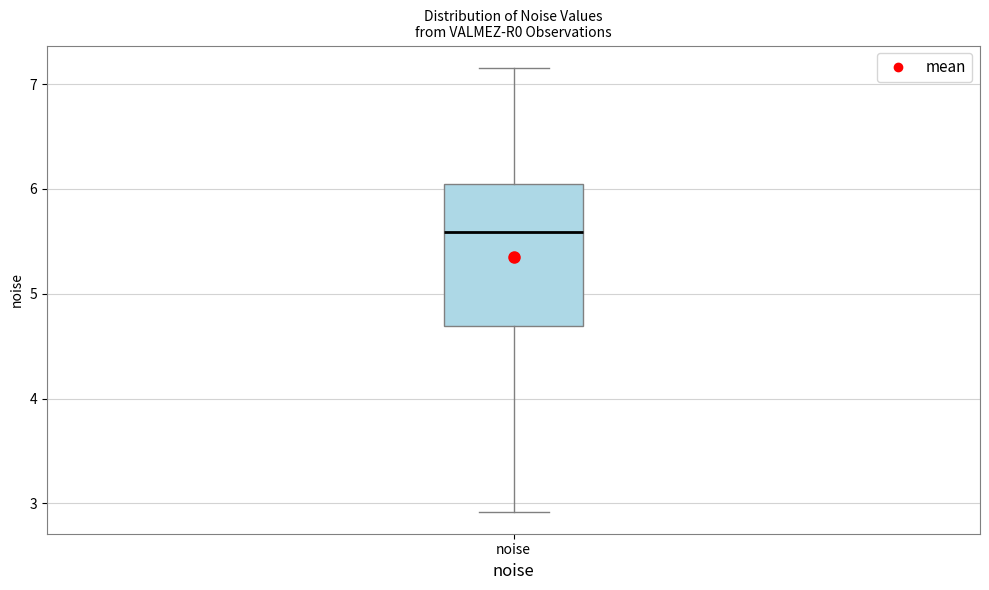

Read this box plot against the y-axis: the position of the median line, the range covered by the box, and the ends of both whiskers. The values are not printed on the chart, so give them approximately, as read against the axis.

median 5.6, box 4.7 to 6.0, whiskers 2.9 to 7.2